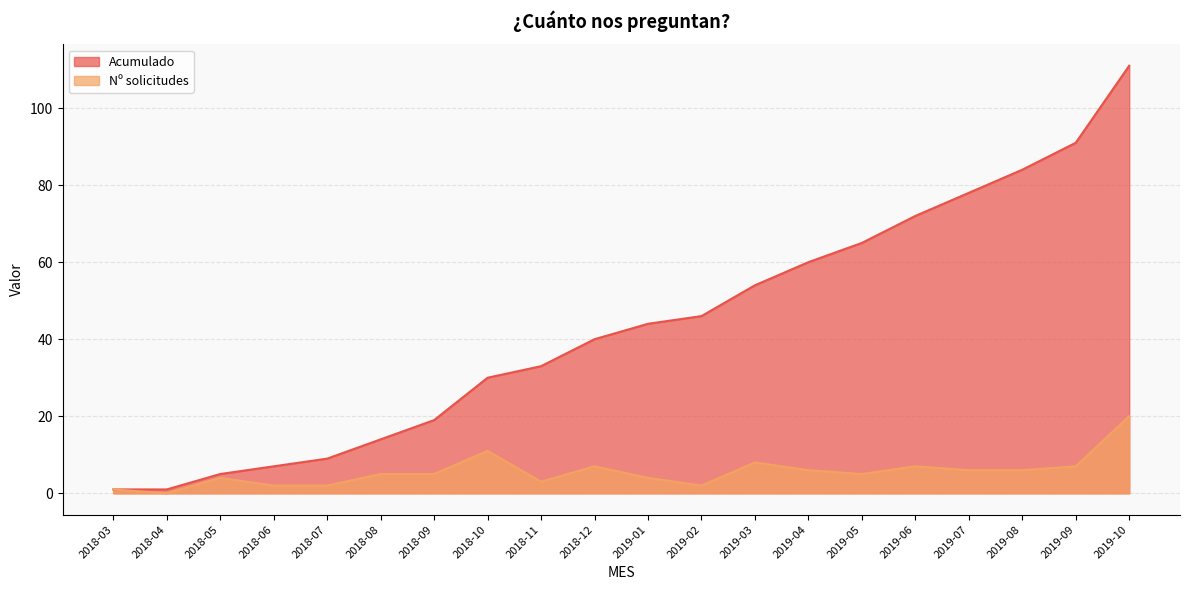

What is the difference between the maximum and minimum values in the Nº solicitudes series?

20